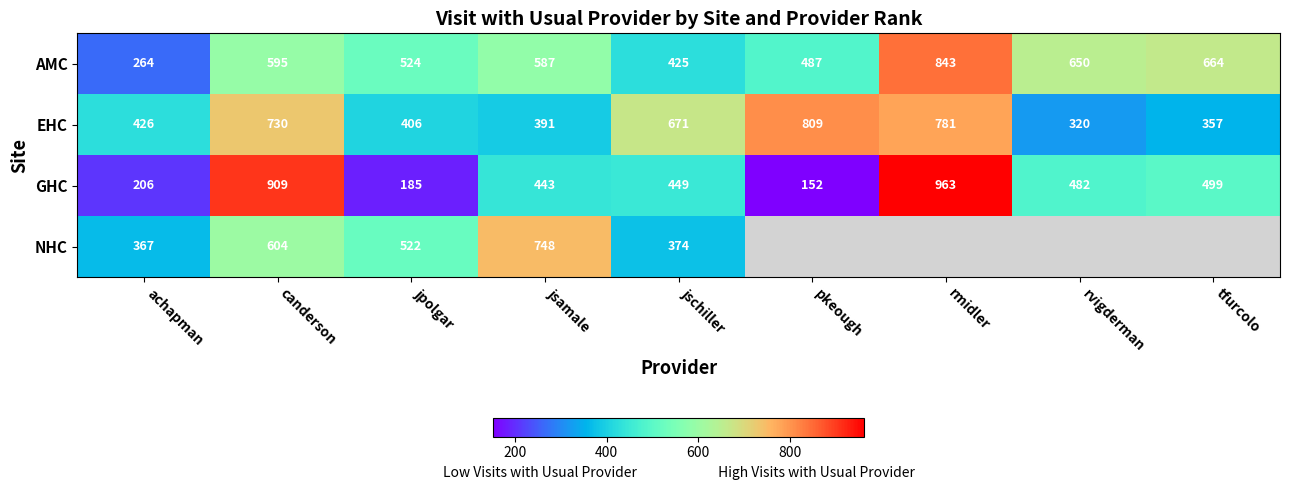

How many series are shown in this chart?

4